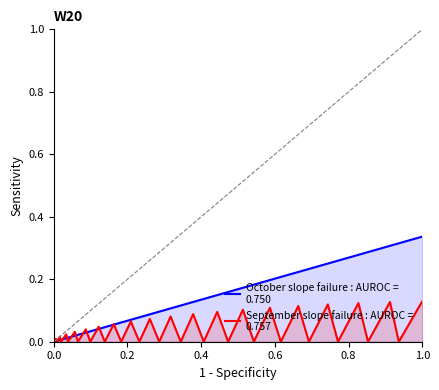

Which label corresponds to the largest value in the chart?

1.0